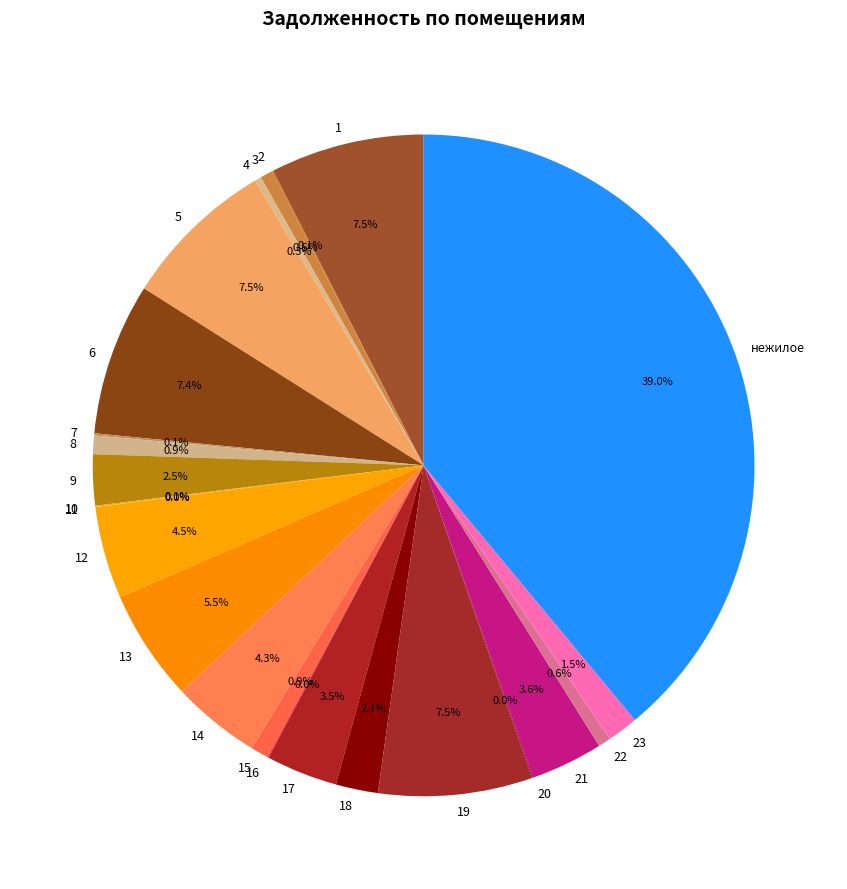

Is there a majority slice in this chart?

No